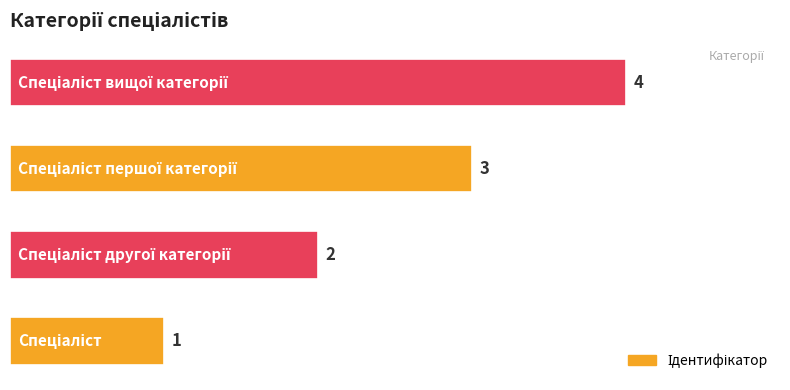

What is the maximum value shown in the chart?

4